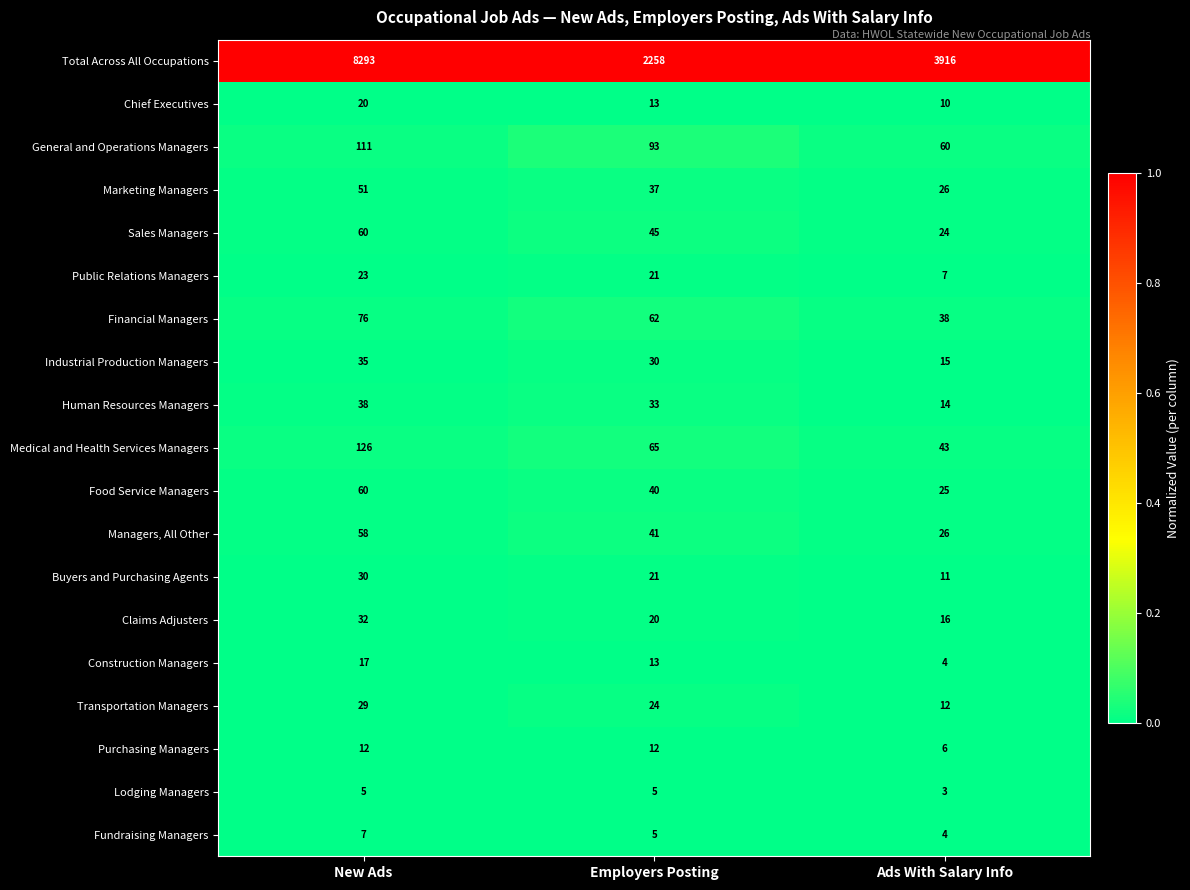

How many Total Across All Occupations values are between 2258 and 8293?

3